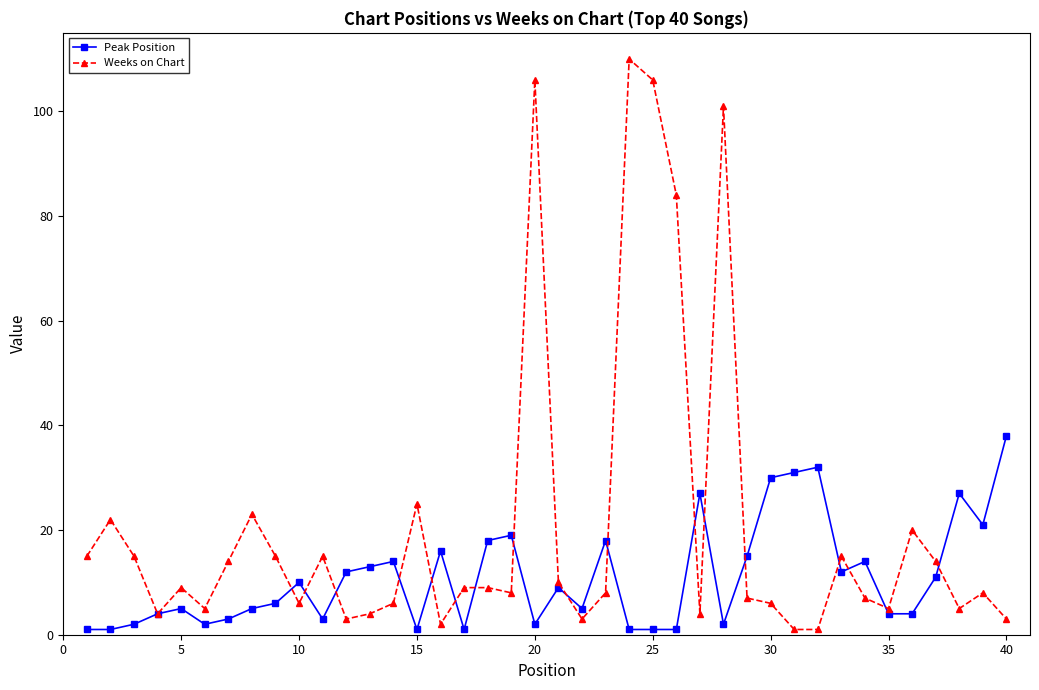

List the series in order of their overall mean, highest first.

Weeks on Chart, Peak Position